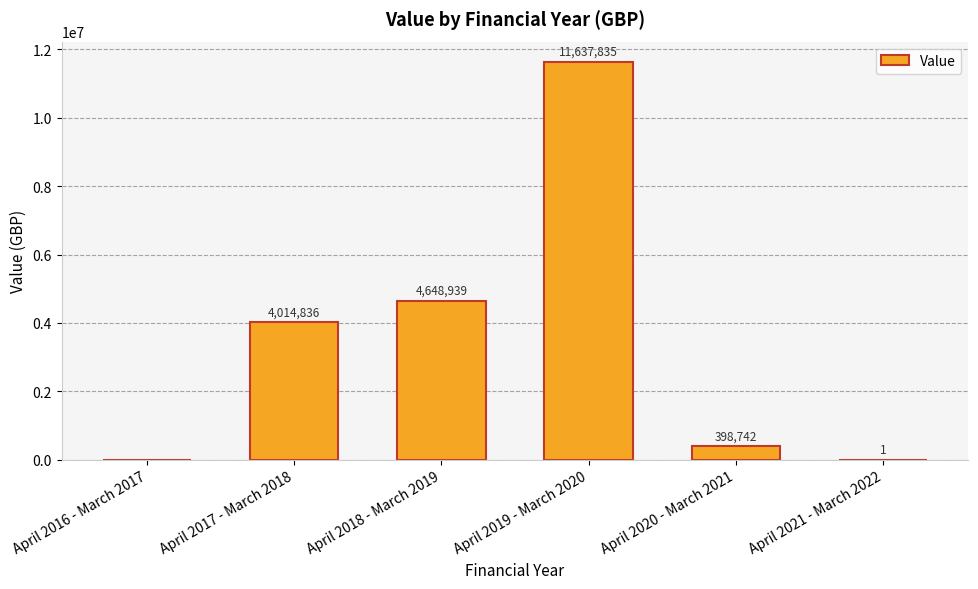

Reading left to right, what are all the values shown in this chart?

0	4014836	4648939	11637835	398742	1